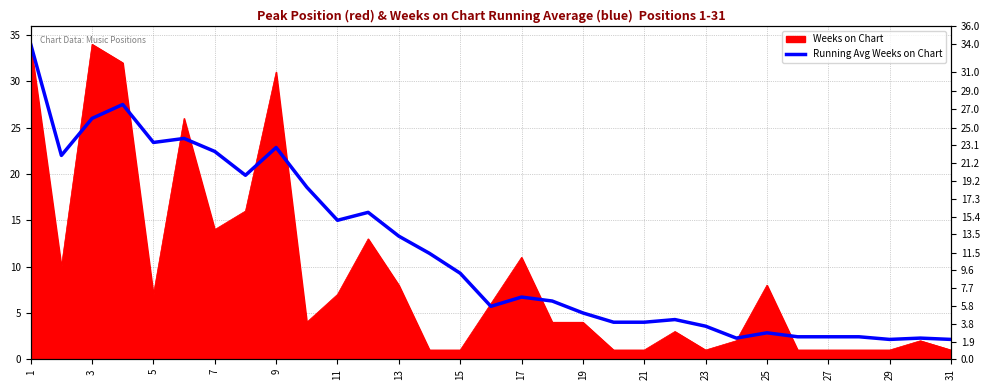

The value at 19 is 32.7. True or false?

False